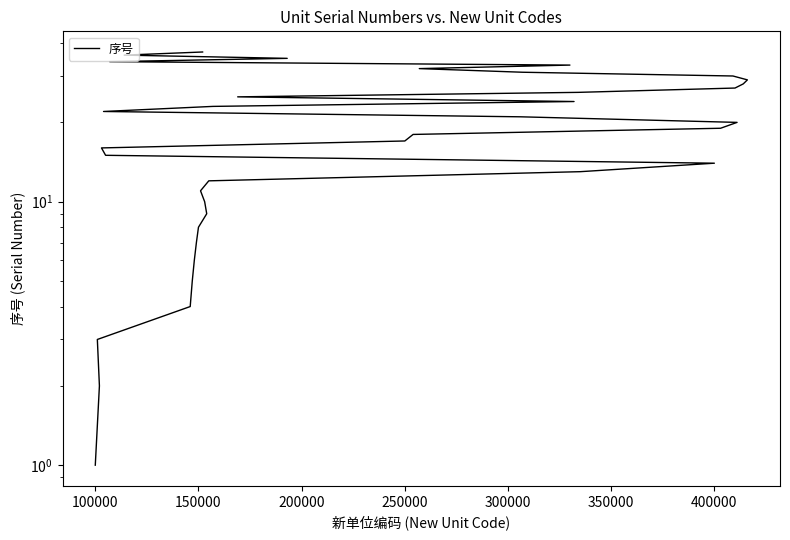

True or false: the data shows 11 at 400000.

False